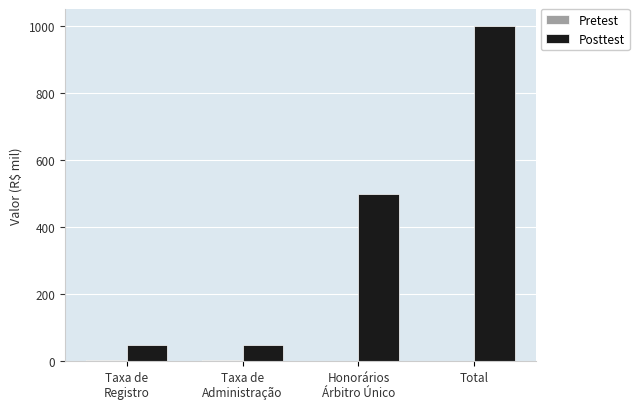

What is the total value across all series at Honorários
Árbitro Único?

500.0